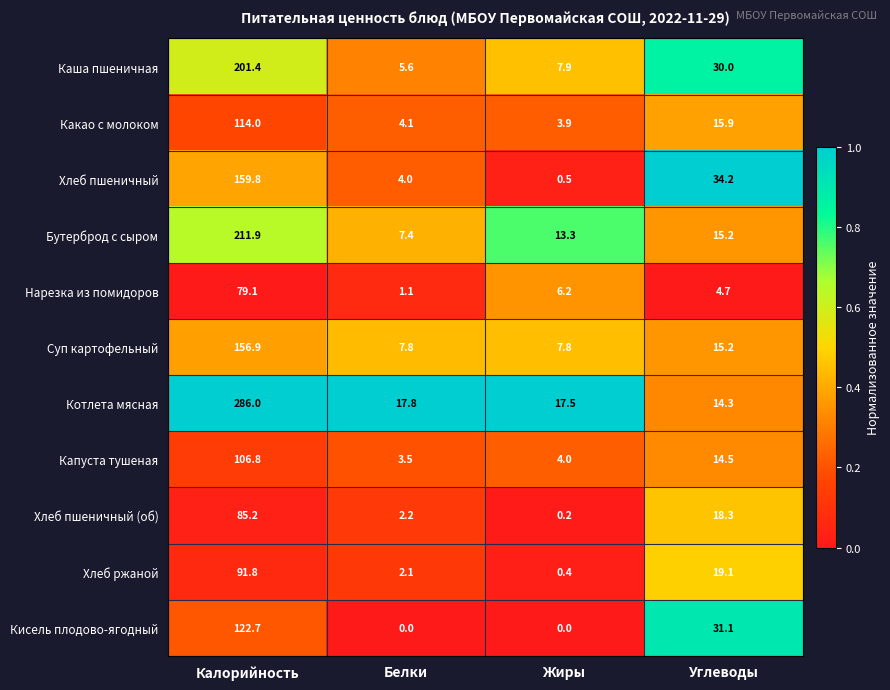

The Какао с молоком series shows 4.1 at Белки. True or false?

True